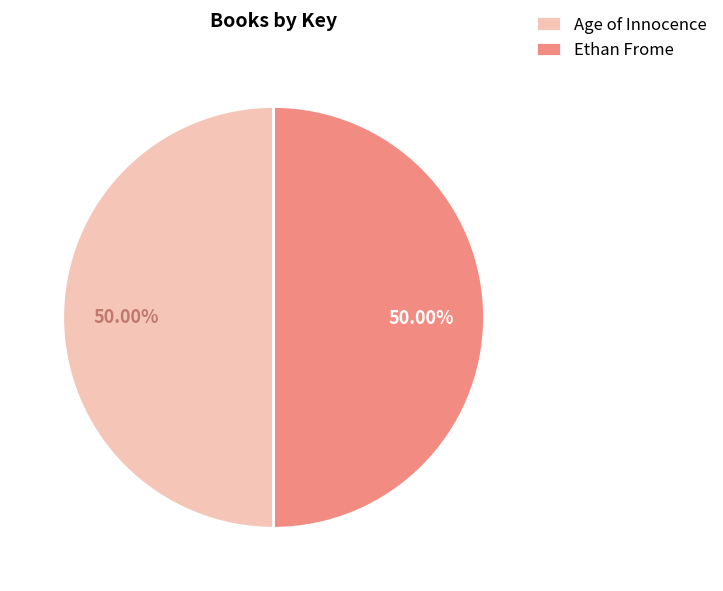

What is the ratio of the value at Age of Innocence to the value at Ethan Frome?

1.0